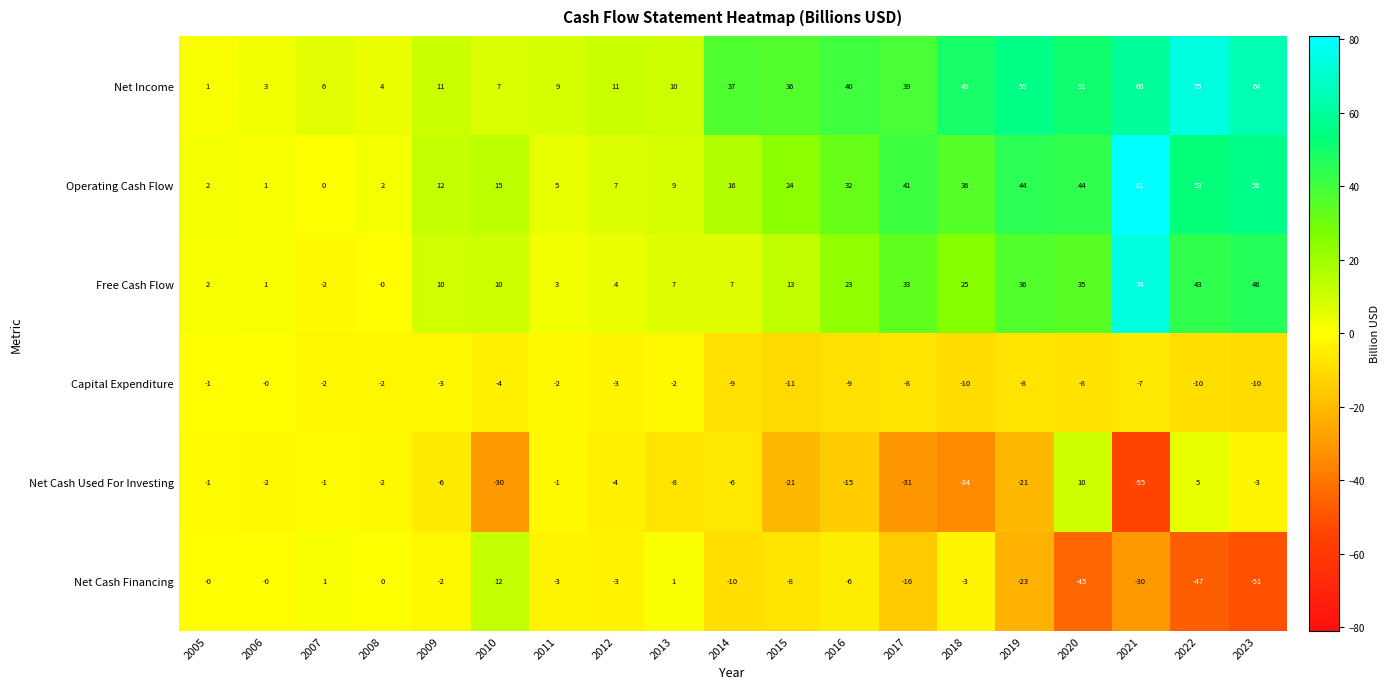

How many data points in Net Cash Financing are less than -3?

9